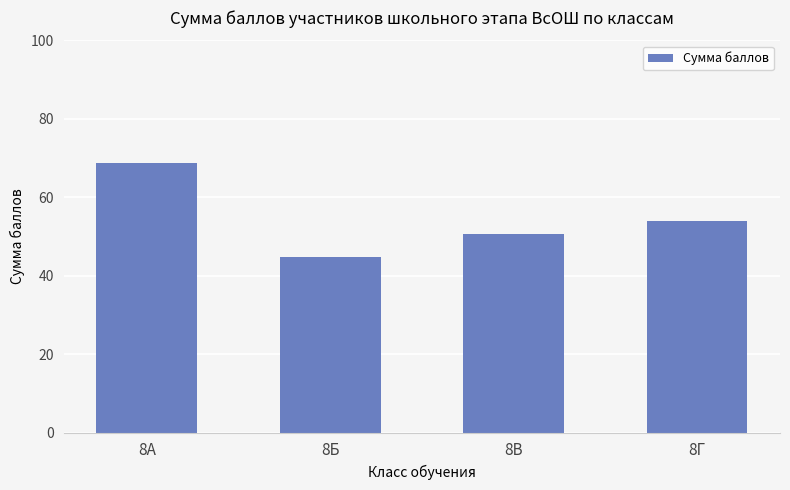

What is the average value?

54.5